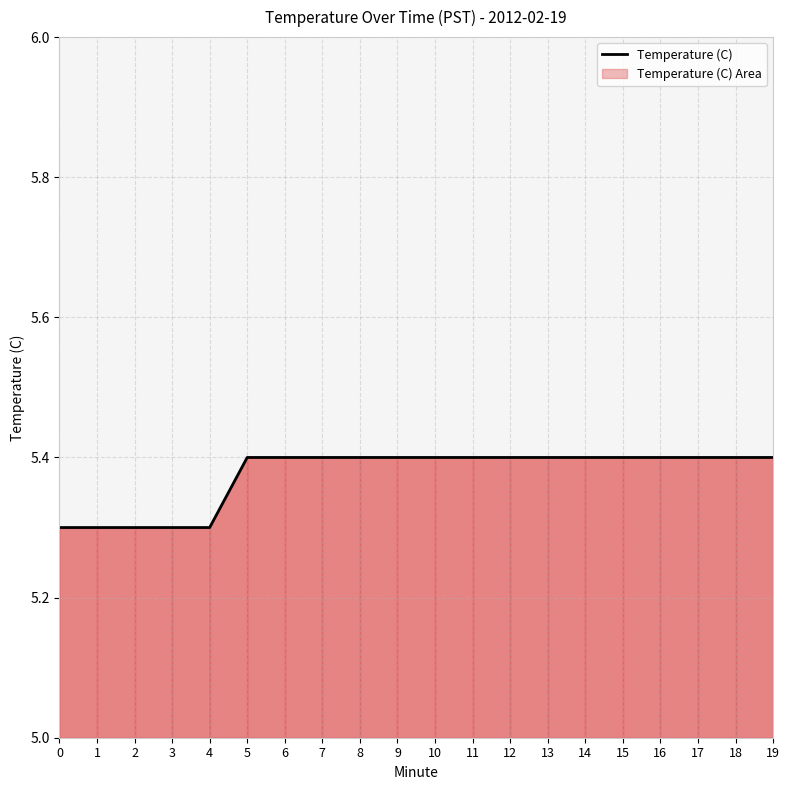

Reading left to right, extract all data points from this chart.

0=5.3	1=5.3	2=5.3	3=5.3	4=5.3	5=5.4	6=5.4	7=5.4	8=5.4	9=5.4	10=5.4	11=5.4	12=5.4	13=5.4	14=5.4	15=5.4	16=5.4	17=5.4	18=5.4	19=5.4